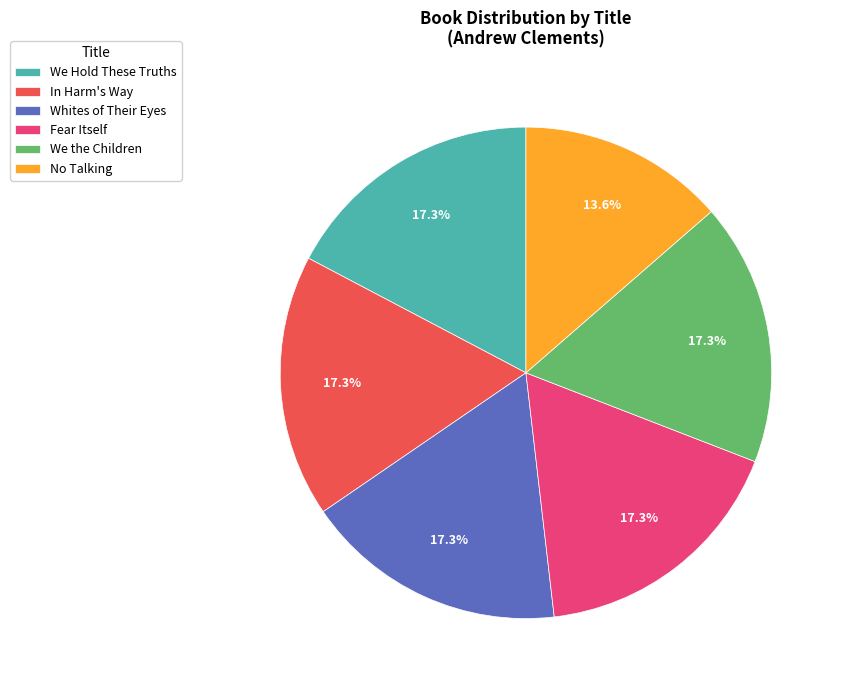

Is there any slice that represents more than half of the pie?

No